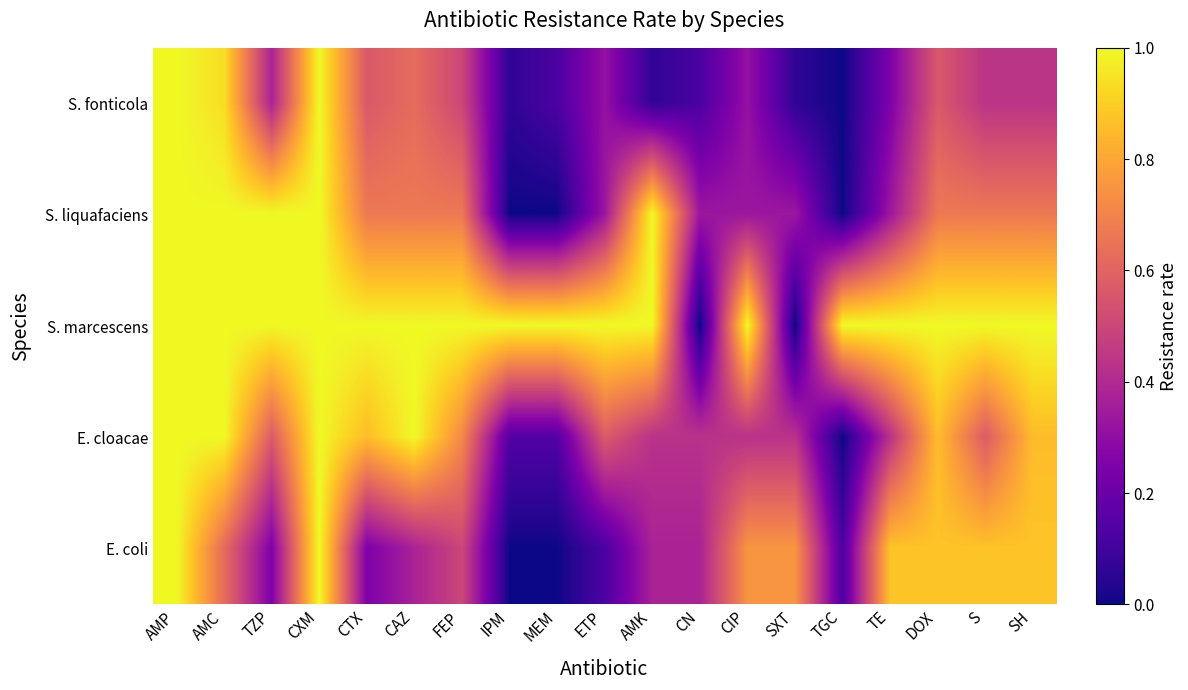

Rank the series by their maximum value, from highest to lowest.

S. fonticola, S. liquafaciens, S. marcescens, E. cloacae, E. coli